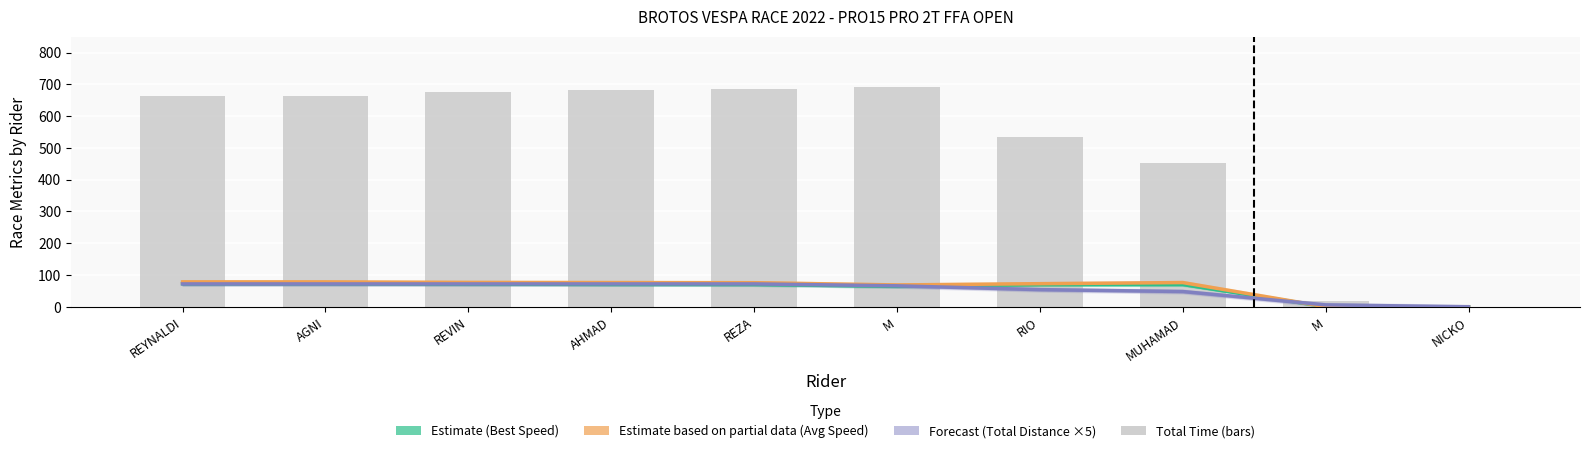

Rank the categories by Total Time value from highest to lowest.

M, REZA, AHMAD, REVIN, AGNI, REYNALDI, RIO, MUHAMAD, M, NICKO